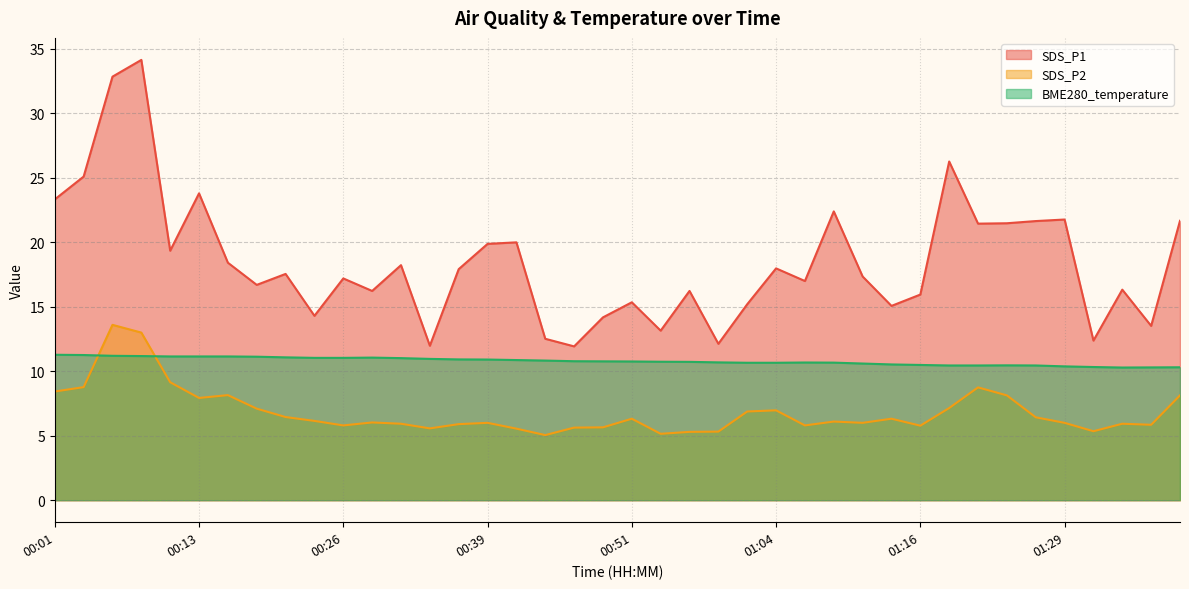

True or false: BME280_temperature and SDS_P2 intersect in this chart.

True